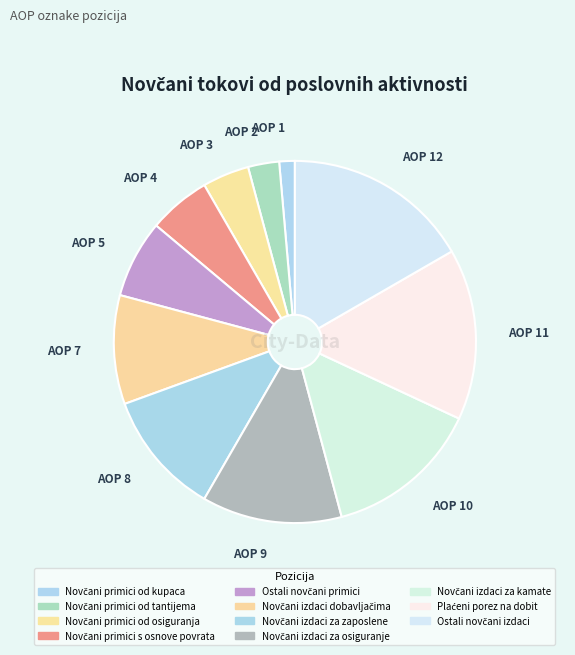

Approximately how many times larger is the value at Plaćeni porez na dobit compared to Ostali novčani izdaci?

0.9